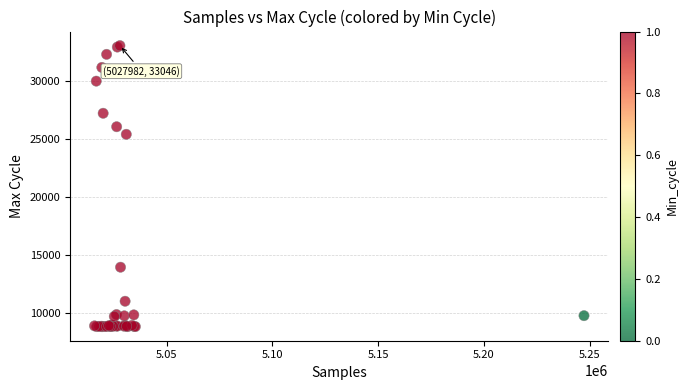

What Y value in the scatter plot is closest to 20920?

25391